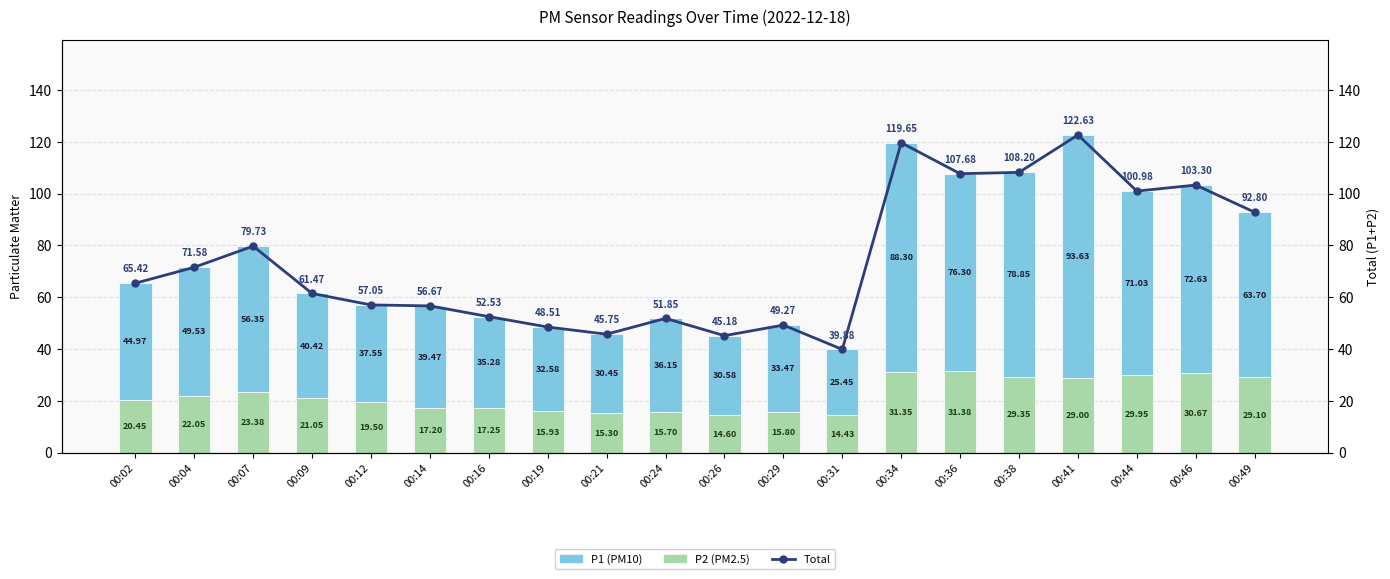

How many categories are shown in the chart?

20